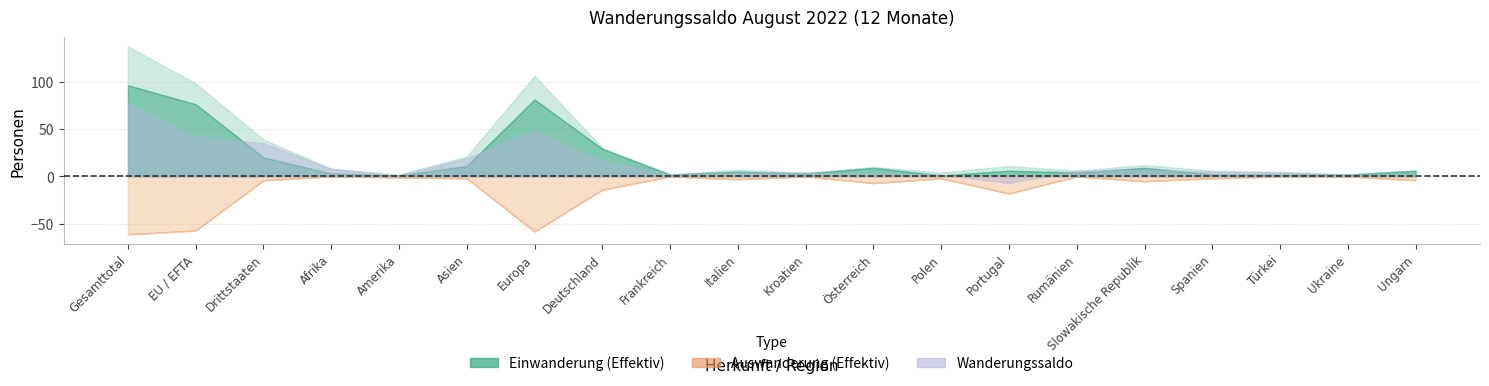

Reading left to right, transcribe all the data shown in this chart.

Einwanderung Total: Gesamttotal=137	EU / EFTA=98	Drittstaaten=39	Afrika=8	Amerika=2	Asien=21	Europa=106	Deutschland=30	Frankreich=2	Italien=7	Kroatien=4	Österreich=10	Polen=4	Portugal=11	Rumänien=6	Slowakische Republik=12	Spanien=6	Türkei=5	Ukraine=2	Ungarn=6
Einwanderung Effektiv: Gesamttotal=96	EU / EFTA=76	Drittstaaten=20	Afrika=3	Amerika=1	Asien=11	Europa=81	Deutschland=29	Frankreich=2	Italien=5	Kroatien=3	Österreich=9	Polen=1	Portugal=6	Rumänien=4	Slowakische Republik=9	Spanien=2	Türkei=2	Ukraine=2	Ungarn=6
Auswanderung Total: Gesamttotal=61	EU / EFTA=57	Drittstaaten=4	Afrika=0	Amerika=1	Asien=2	Europa=58	Deutschland=14	Frankreich=0	Italien=3	Kroatien=0	Österreich=7	Polen=2	Portugal=18	Rumänien=0	Slowakische Republik=5	Spanien=2	Türkei=0	Ukraine=0	Ungarn=4
Auswanderung Effektiv: Gesamttotal=61	EU / EFTA=57	Drittstaaten=4	Afrika=0	Amerika=1	Asien=2	Europa=58	Deutschland=14	Frankreich=0	Italien=3	Kroatien=0	Österreich=7	Polen=2	Portugal=18	Rumänien=0	Slowakische Republik=5	Spanien=2	Türkei=0	Ukraine=0	Ungarn=4
Wanderungssaldo: Gesamttotal=77	EU / EFTA=42	Drittstaaten=35	Afrika=8	Amerika=1	Asien=19	Europa=49	Deutschland=16	Frankreich=2	Italien=4	Kroatien=4	Österreich=3	Polen=2	Portugal=-7	Rumänien=6	Slowakische Republik=7	Spanien=5	Türkei=4	Ukraine=2	Ungarn=2